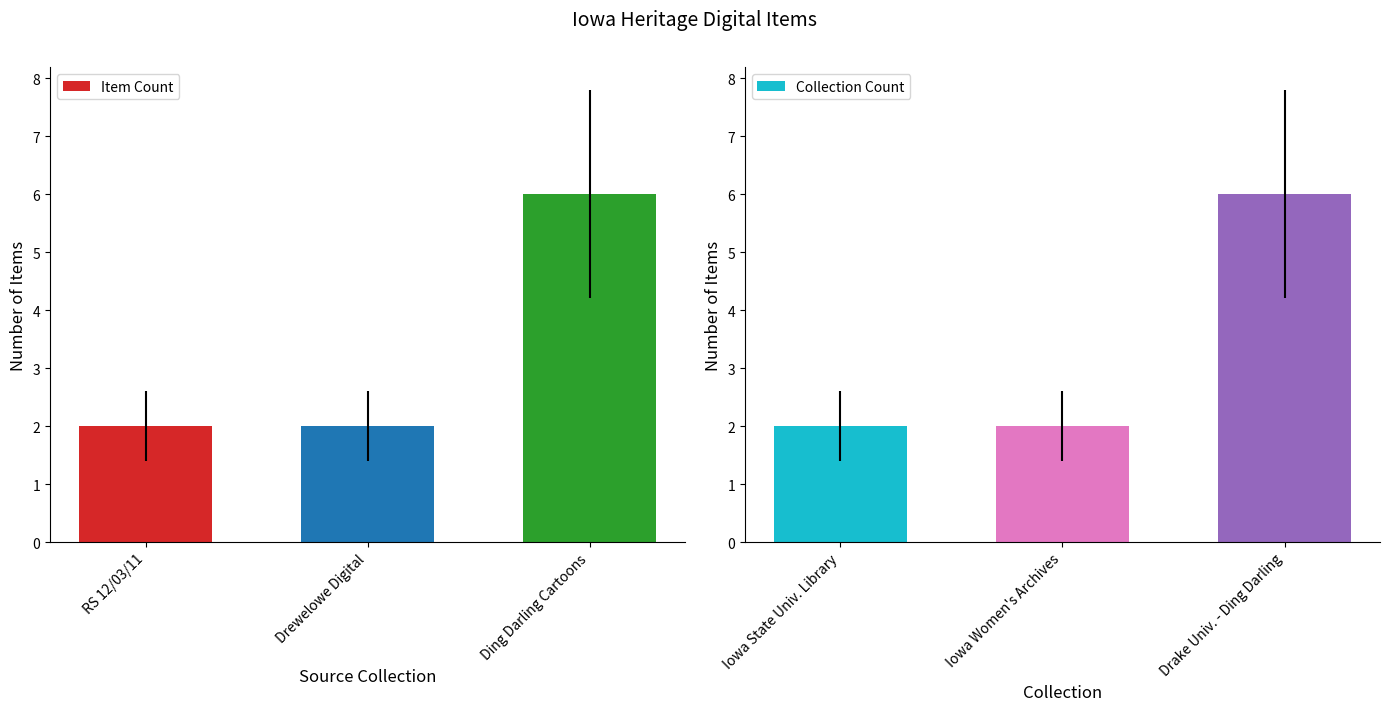

The value of Collection Count at Drake Univ. - Ding Darling is 6. True or false?

True